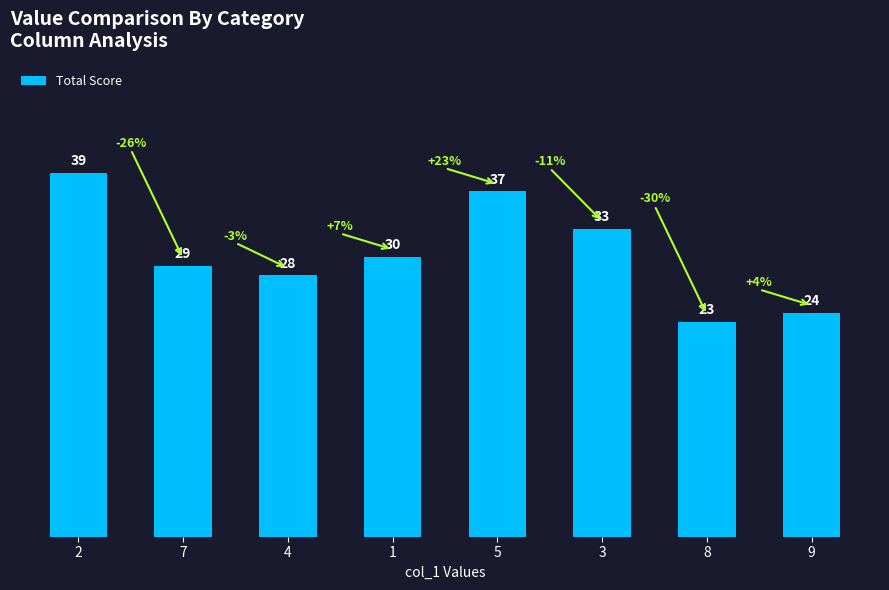

Count the number of data series in this chart.

1